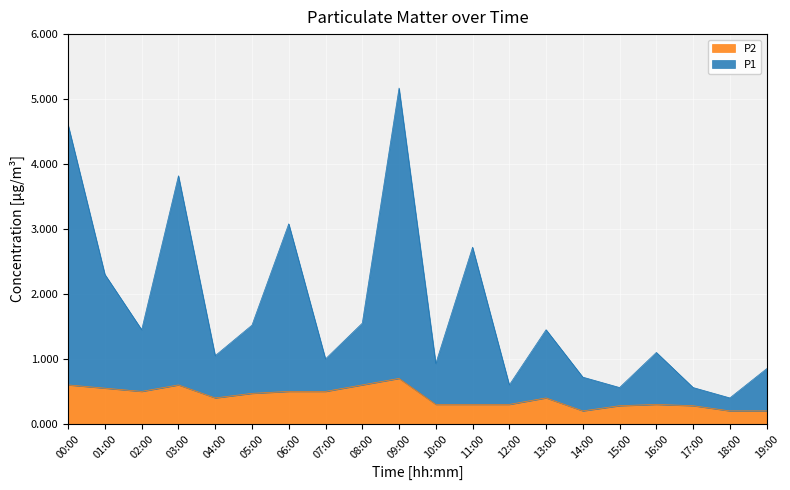

Is it true that P2 equals 0.6 at 01:00?

True